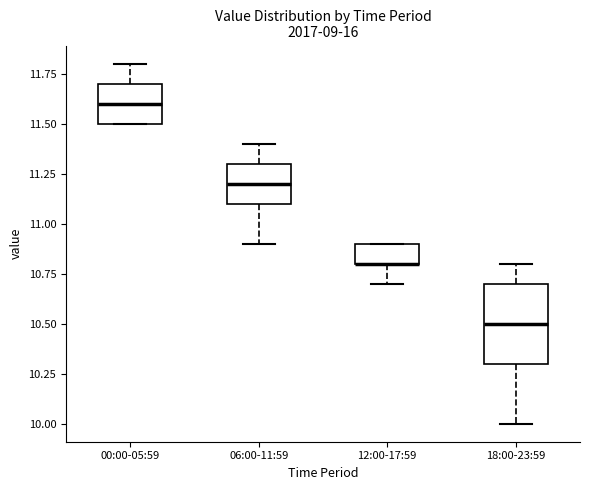

Reading left to right, read every box against the y-axis: the position of its median line, the range the box covers, and the ends of its whiskers. The values are not printed on the chart, so give them approximately, as read against the axis.

00:00-05:59: median 11.6, box 11.5 to 11.7, whiskers 11.5 to 11.8
06:00-11:59: median 11.2, box 11.1 to 11.3, whiskers 10.9 to 11.4
12:00-17:59: median 10.8 (drawn on the box's lower edge), box 10.8 to 10.9, whiskers 10.7 to 10.9
18:00-23:59: median 10.5, box 10.3 to 10.7, whiskers 10.0 to 10.8